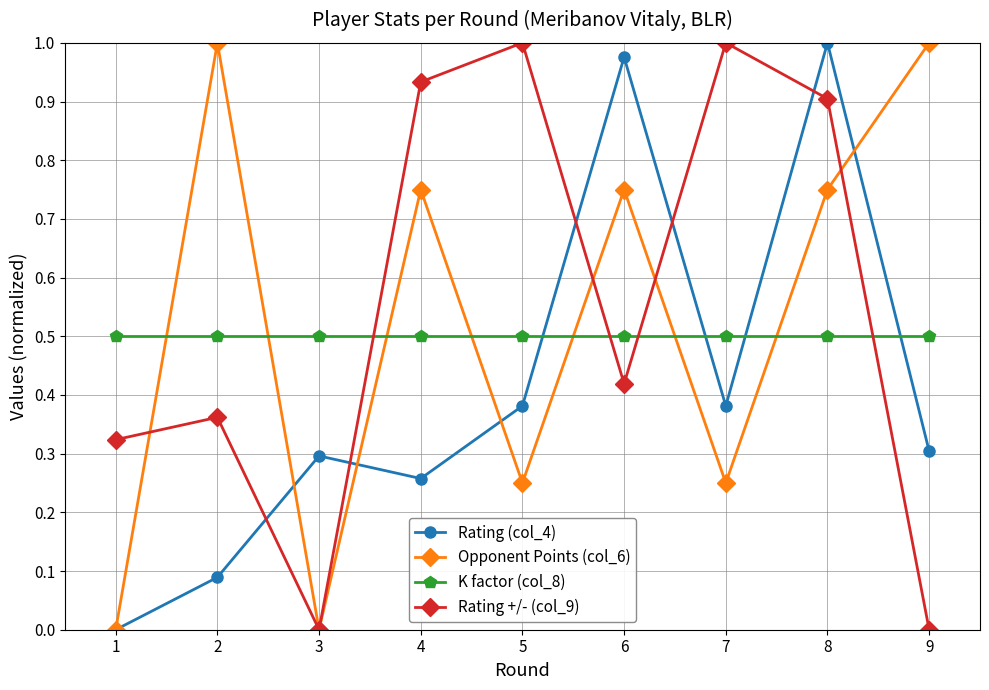

What is the approximate value of K factor (col_8) at 7?

0.5